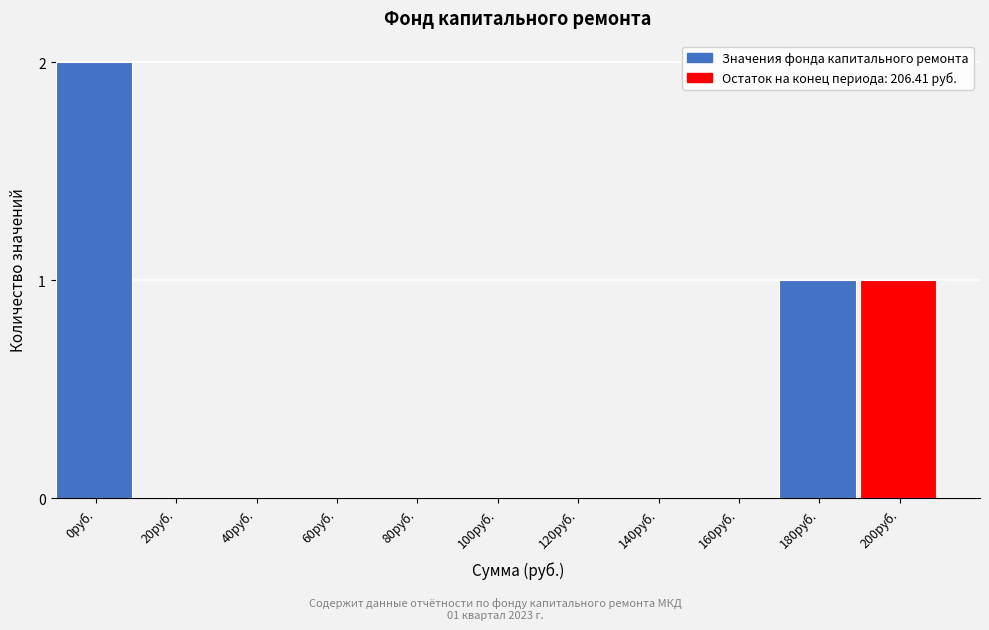

Reading left to right, list all the values displayed in this chart.

0руб.=2	20руб.=0	40руб.=0	60руб.=0	80руб.=0	100руб.=0	120руб.=0	140руб.=0	160руб.=0	180руб.=1	200руб.=1